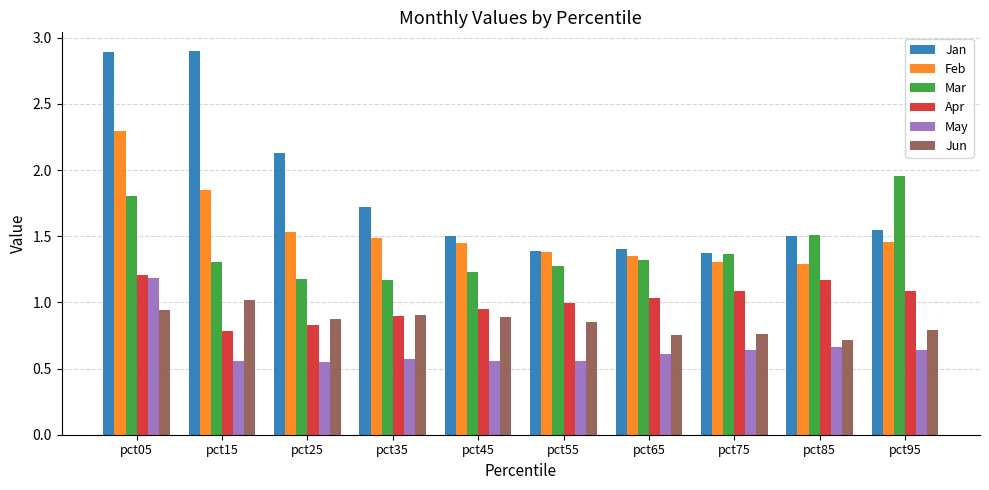

Is the value of Mar at pct55 greater than the value of Jan at pct15?

No